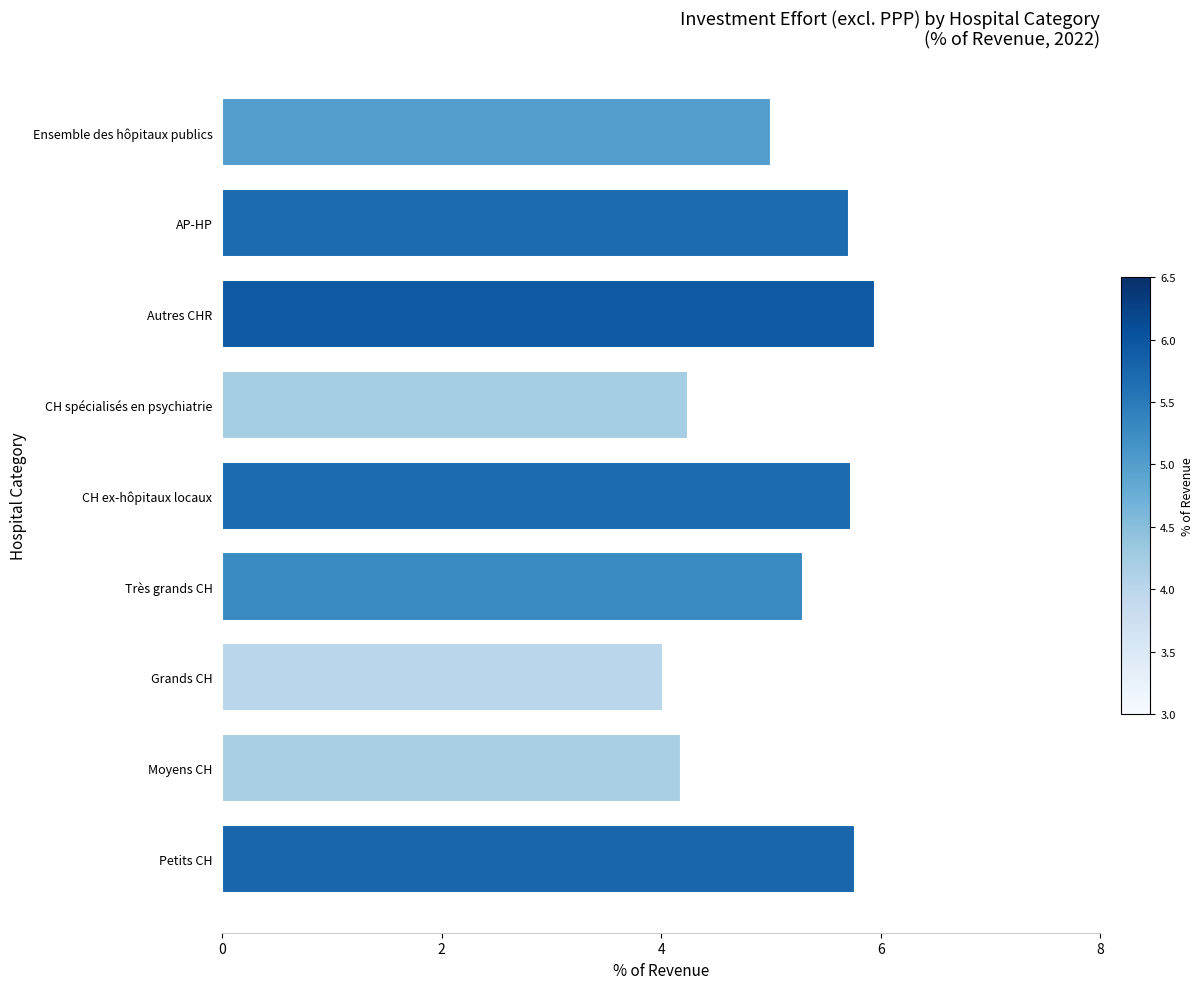

True or false: the data shows 5.0 at Ensemble des hôpitaux publics.

True